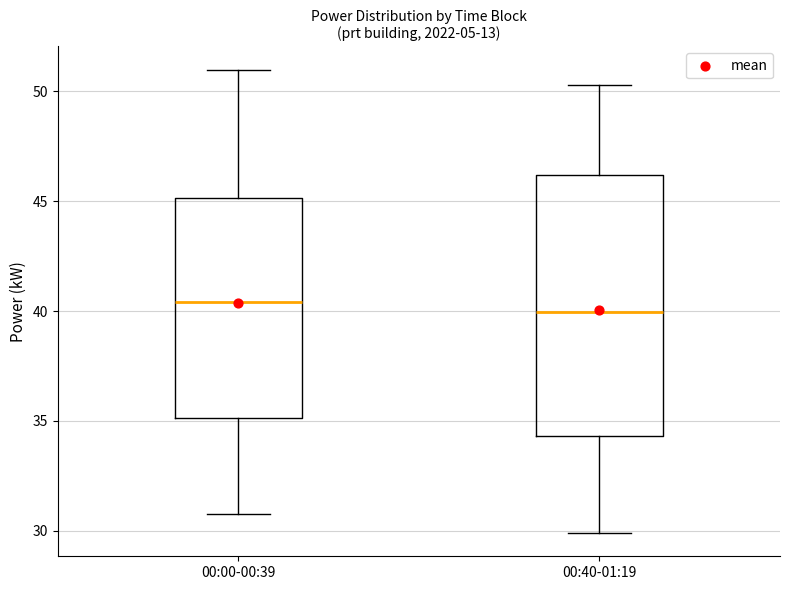

Reading left to right, read every box against the y-axis: the position of its median line, the range the box covers, and the ends of its whiskers. The values are not printed on the chart, so give them approximately, as read against the axis.

00:00-00:39: median 40.5, box 35.0 to 45.0, whiskers 31.0 to 51.0
00:40-01:19: median 40.0, box 34.5 to 46.0, whiskers 30.0 to 50.5